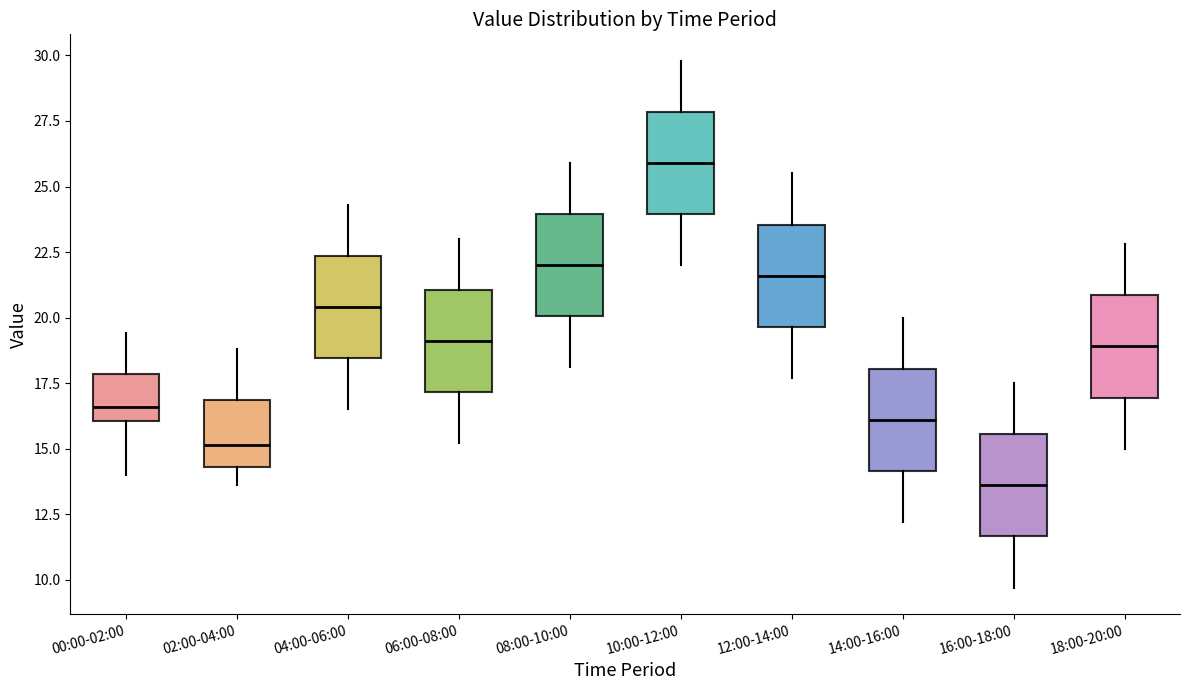

Where is the upper edge of the box for 02:00-04:00 on the y-axis? The values are not printed on the chart, so give them approximately, as read against the axis.

17.0